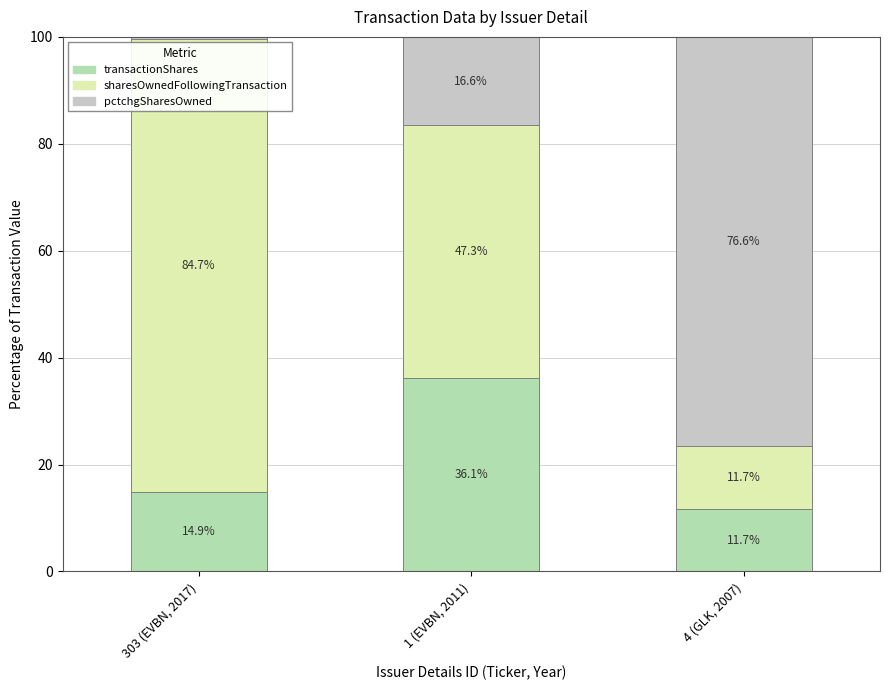

How many values in the transactionShares series are below 14?

1